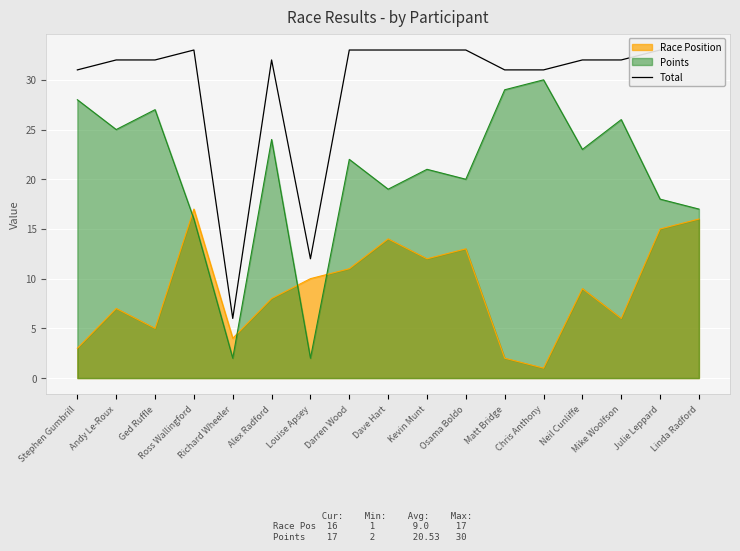

What is the sum of all values?

502